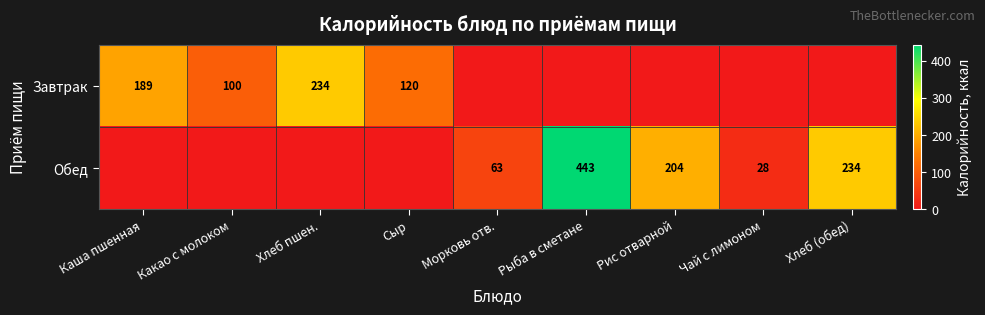

Is it true that Обед equals 761 at Рыба в сметане?

False